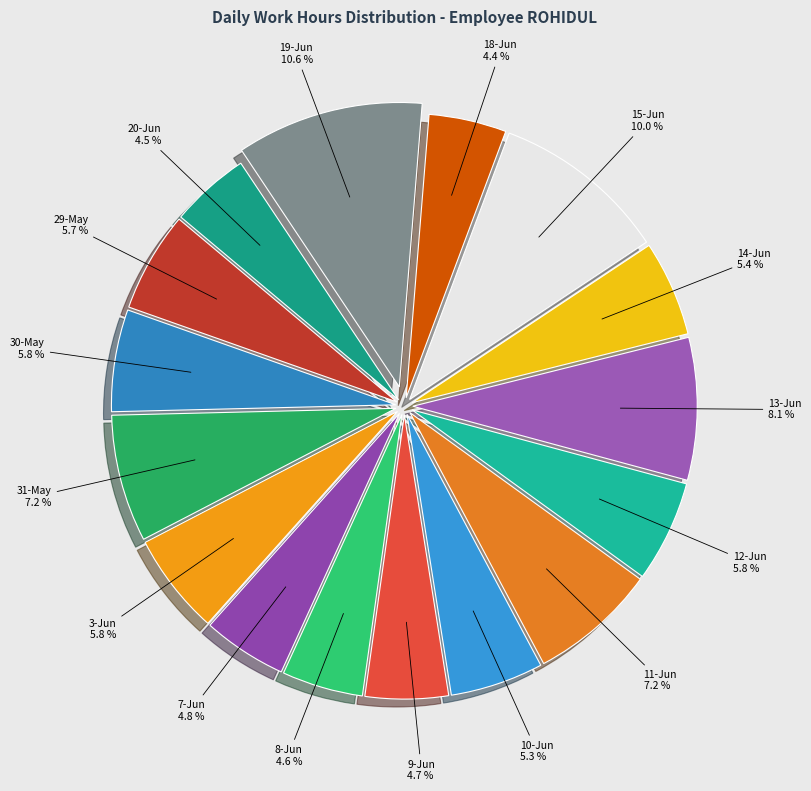

To the nearest percent, what is the difference between the largest and smallest slice percentages?

6%